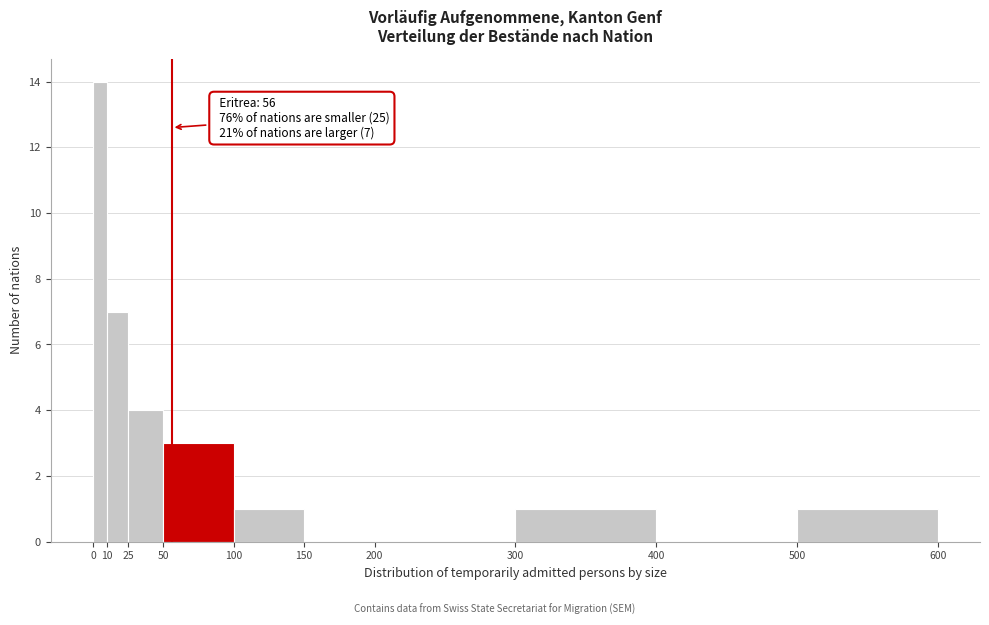

Over which range of the x-axis is the bar tallest?

0 to 10